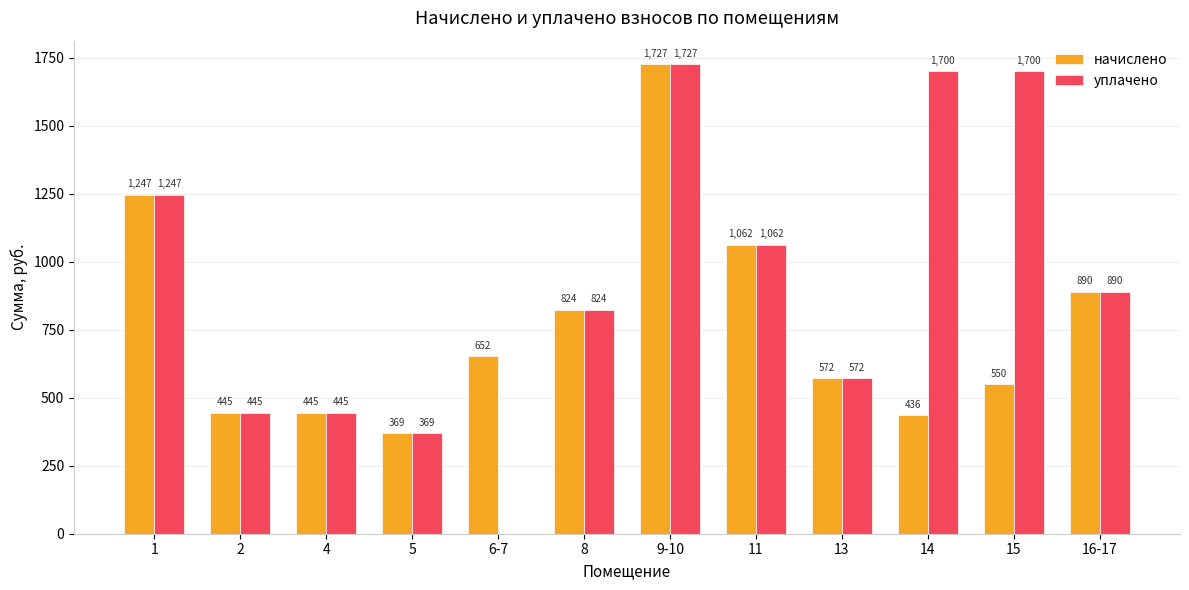

Which category has the highest value across all series?

9-10